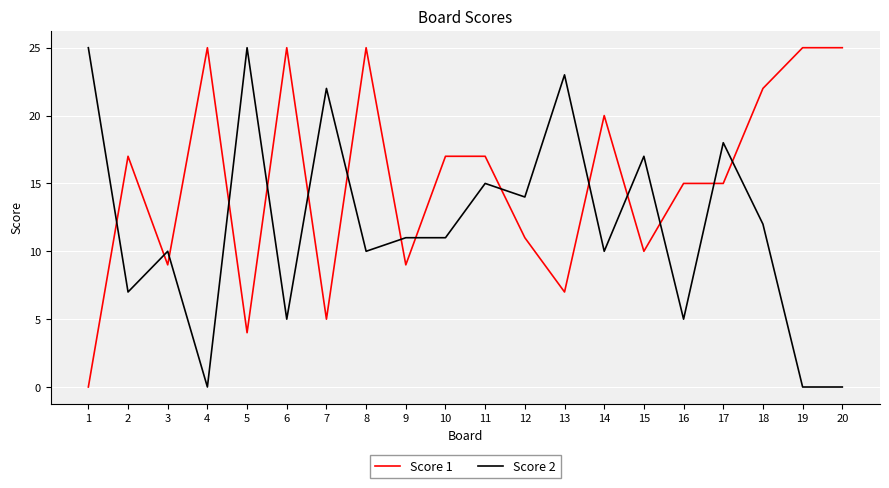

Which series has the largest total across all categories?

Score 1